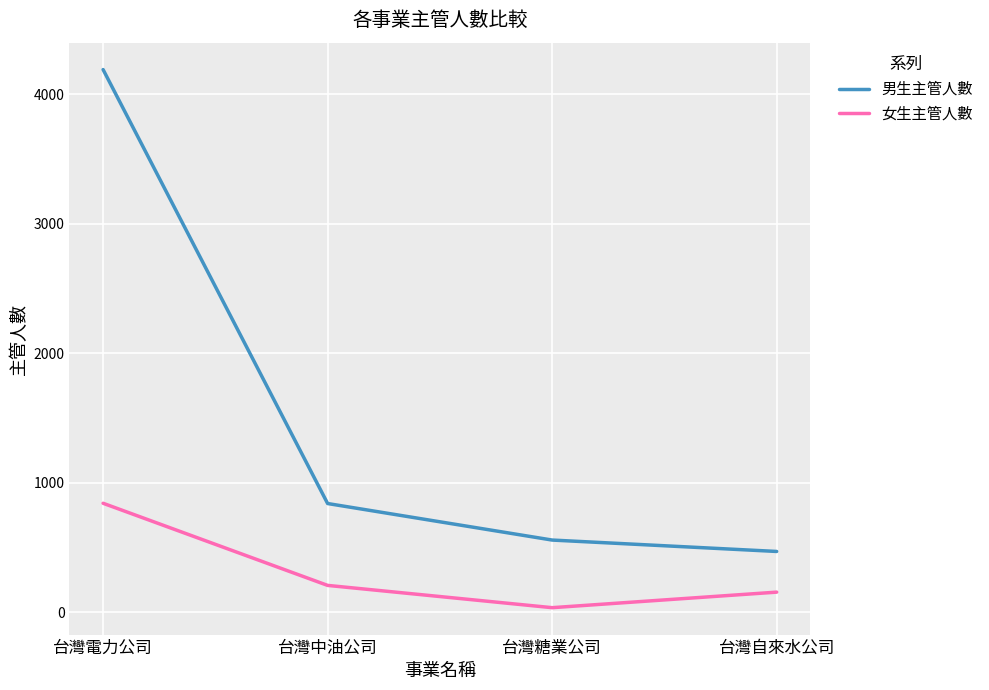

Is the value of 女生主管人數 at 台灣電力公司 greater than the value of 男生主管人數 at 台灣電力公司?

No